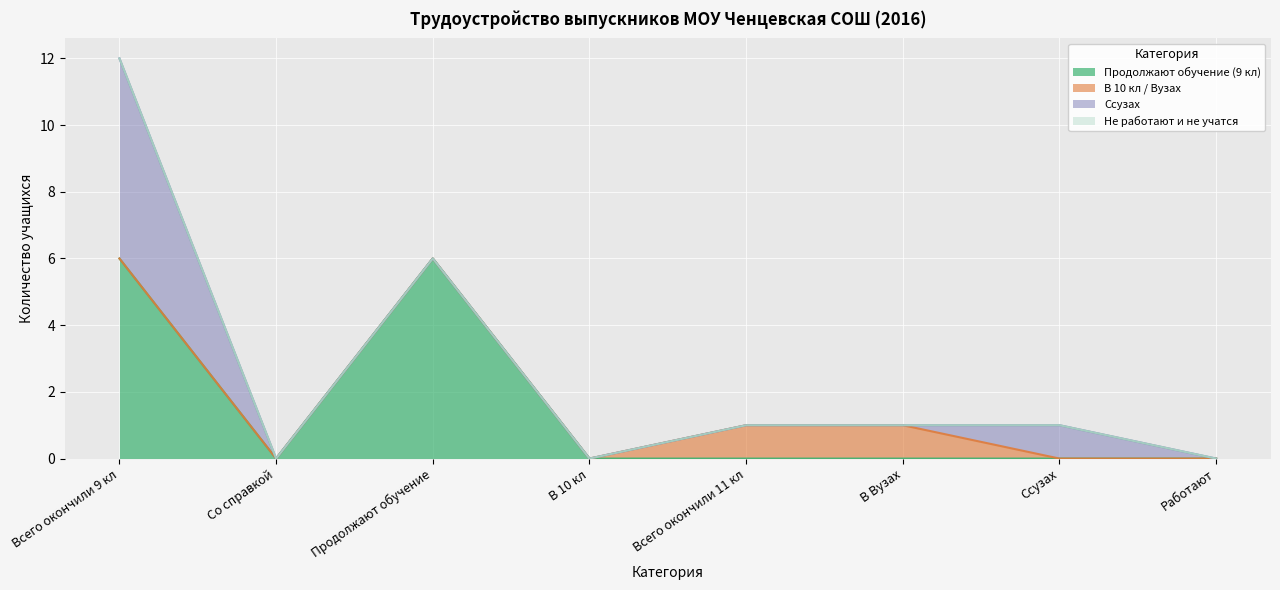

True or false: Продолжают обучение (9 кл) has more than 1 points higher than both neighbors.

False